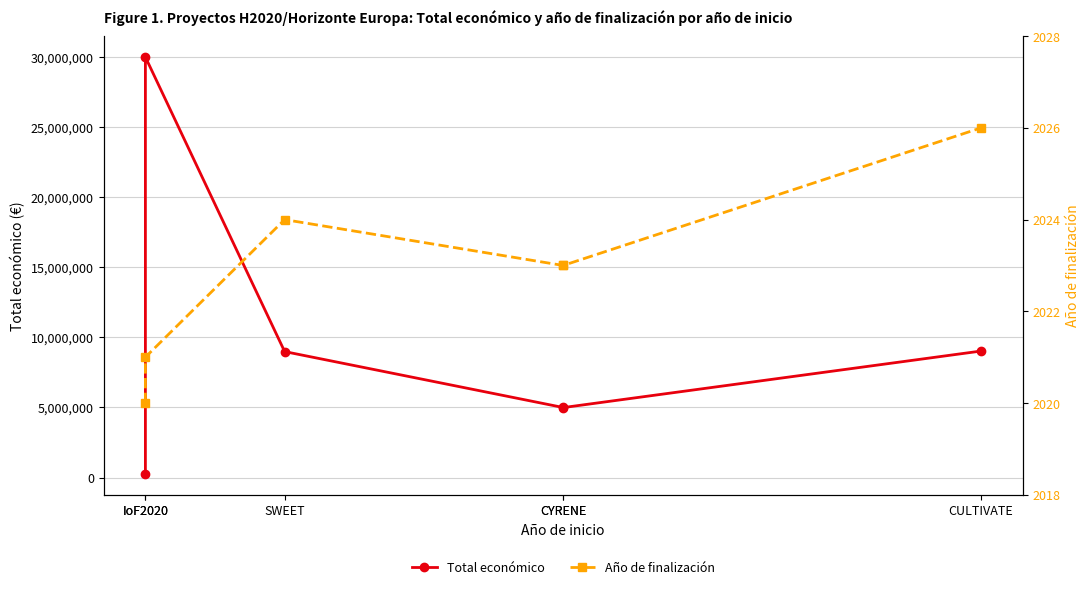

At which category does Año de finalización reach its first local peak?

SWEET